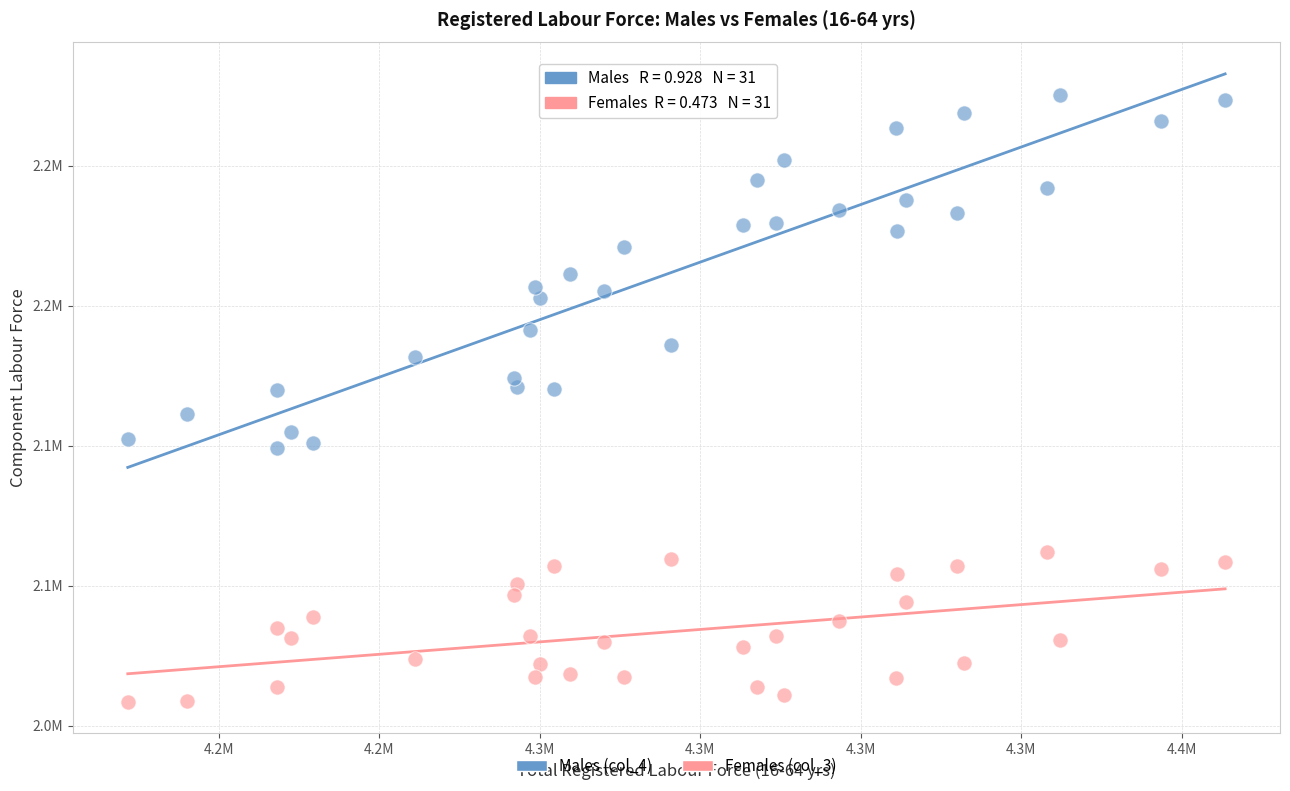

What are all the series names shown in the legend?

Males (col_4), Females (col_3)